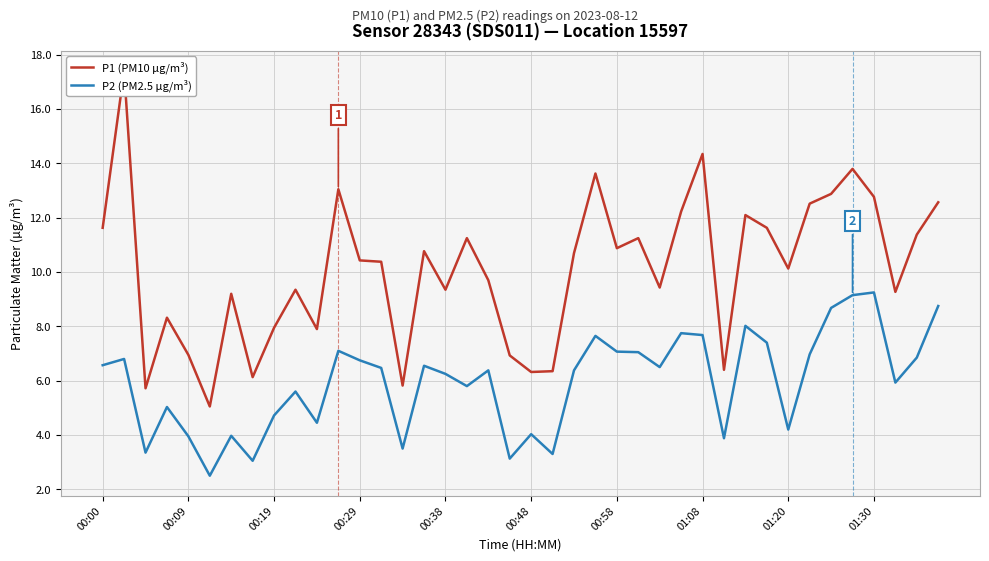

What is the minimum value for P2 (PM2.5 µg/m³)?

2.5